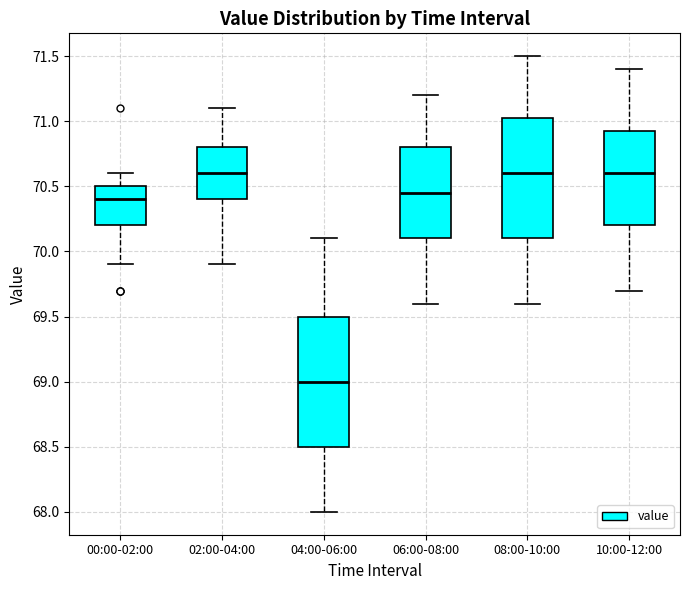

Where is the upper edge of the box for 00:00-02:00 on the y-axis? The values are not printed on the chart, so give them approximately, as read against the axis.

70.50